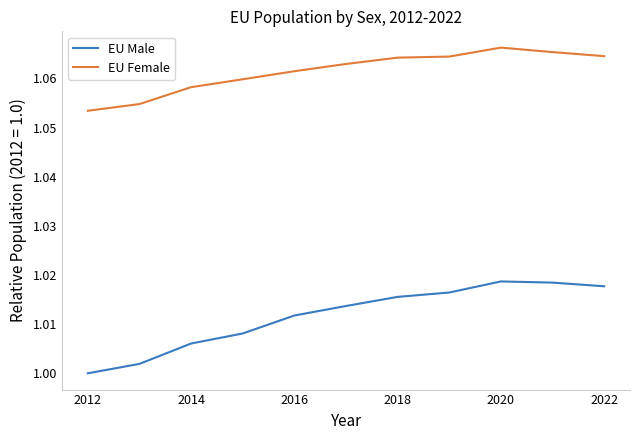

True or false: EU Male and EU Female cross at least once.

False